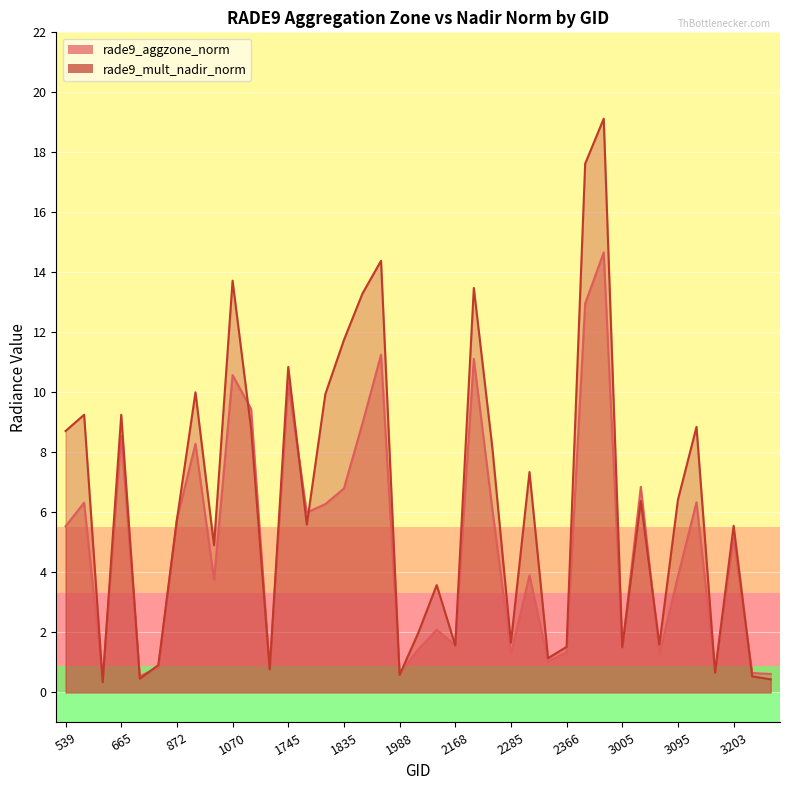

How many values in the rade9_mult_nadir_norm series are below 5?

17